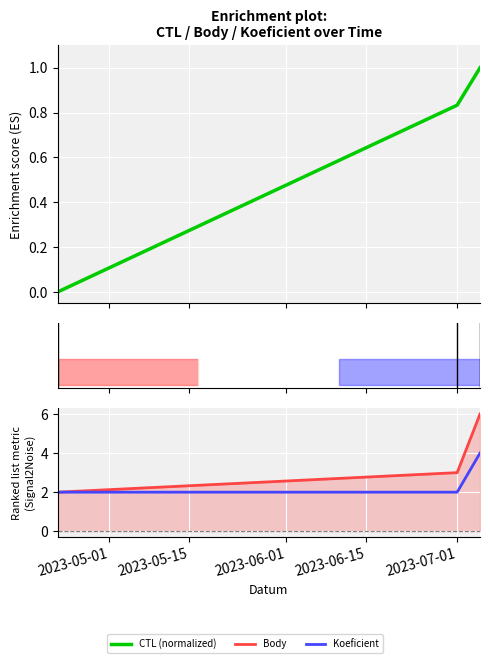

What is the value of the CTL (normalized) point at the 2nd from the left?

0.8